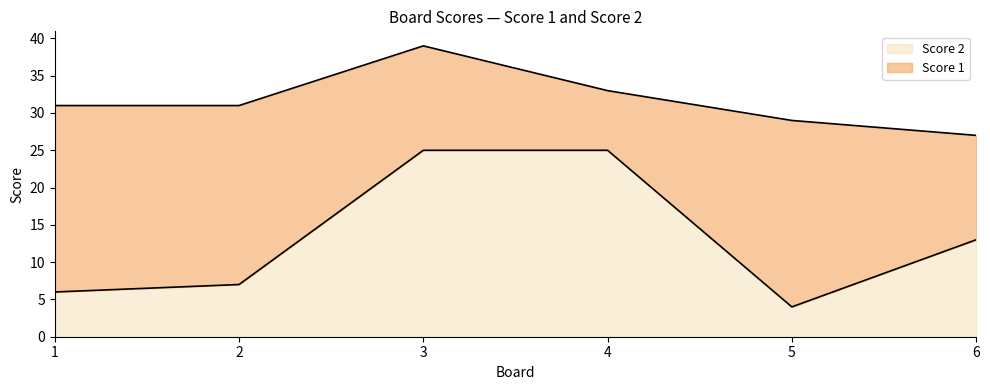

List the labels in order of value, largest first.

3, 4, 6, 2, 1, 5